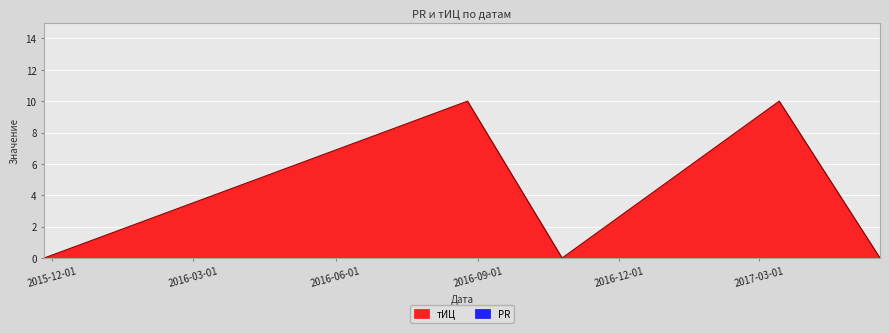

List the labels in order of value, largest first.

2016-08-25, 2017-03-14, 2015-11-26, 2016-10-25, 2017-05-18